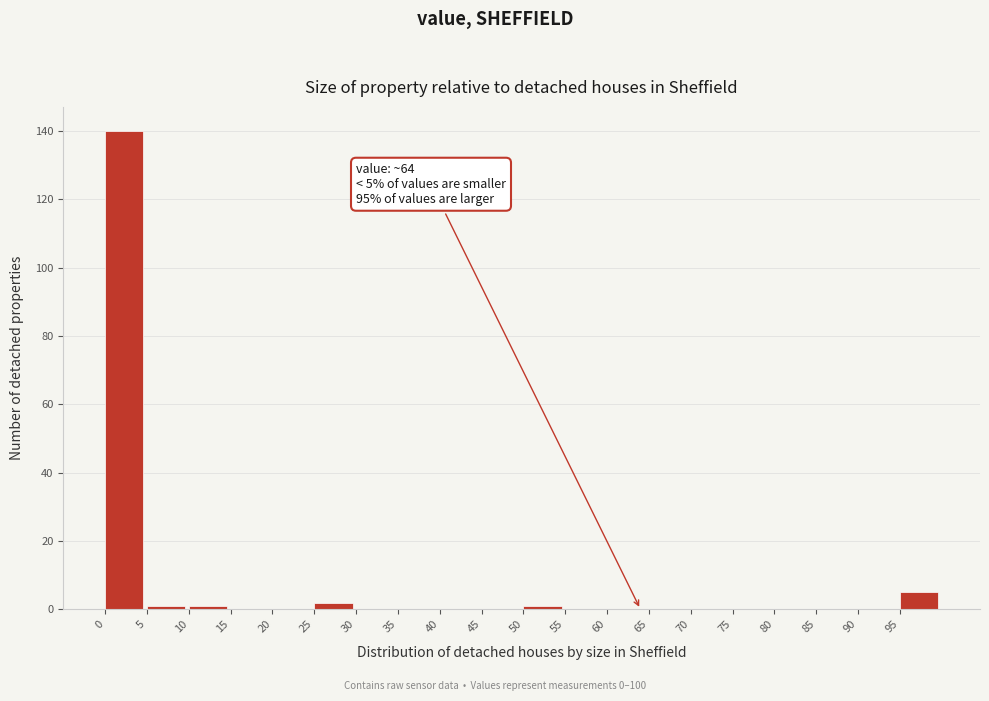

Which range on the x-axis has the tallest bar?

0 to 5